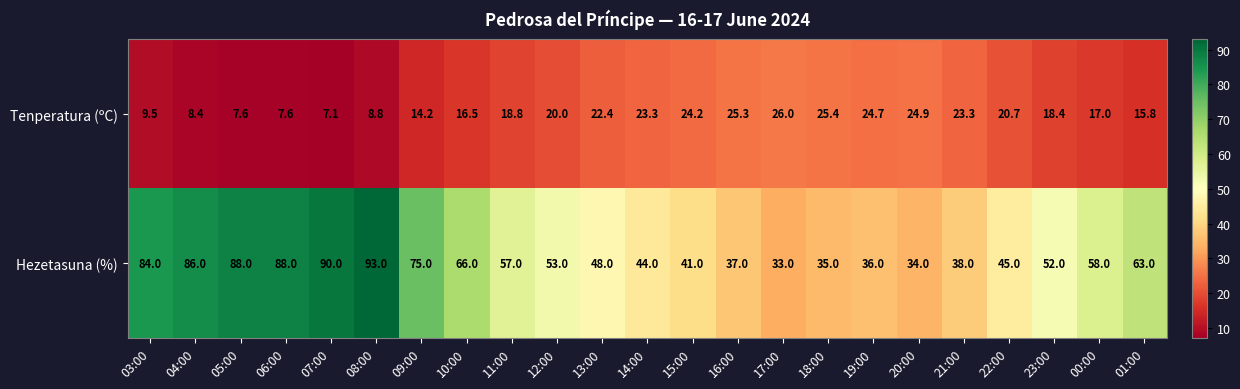

The Tenperatura (ºC) series shows 8.8 at 08:00. True or false?

True